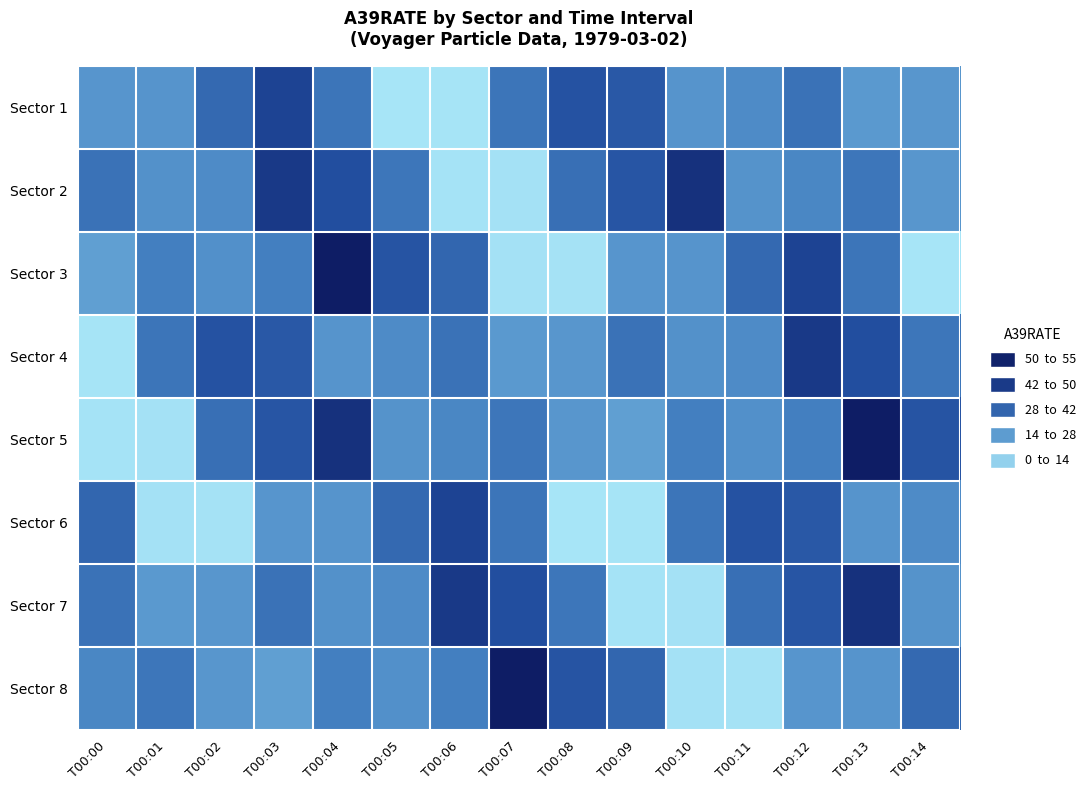

Reading left to right, extract all data points from this chart.

Sector 1: T00:00=22.5	T00:01=22.8	T00:02=33.9	T00:03=43.6	T00:04=30.6	T00:05=1.7	T00:06=1.7	T00:07=30.8	T00:08=39.6	T00:09=38.1	T00:10=22.7	T00:11=25.0	T00:12=31.5	T00:13=21.5	T00:14=22.2
Sector 2: T00:00=31.5	T00:01=23.5	T00:02=25.0	T00:03=46.3	T00:04=40.7	T00:05=30.5	T00:06=1.9	T00:07=2.5	T00:08=32.2	T00:09=38.8	T00:10=48.5	T00:11=23.2	T00:12=26.2	T00:13=30.4	T00:14=22.3
Sector 3: T00:00=20.0	T00:01=28.0	T00:02=23.7	T00:03=28.1	T00:04=53.9	T00:05=39.2	T00:06=34.5	T00:07=2.5	T00:08=2.2	T00:09=22.5	T00:10=22.8	T00:11=33.9	T00:12=43.6	T00:13=30.6	T00:14=1.7
Sector 4: T00:00=1.7	T00:01=30.8	T00:02=39.6	T00:03=38.1	T00:04=22.7	T00:05=25.0	T00:06=31.5	T00:07=21.5	T00:08=22.2	T00:09=31.5	T00:10=23.5	T00:11=25.0	T00:12=46.3	T00:13=40.7	T00:14=30.5
Sector 5: T00:00=1.9	T00:01=2.5	T00:02=32.2	T00:03=38.8	T00:04=48.5	T00:05=23.2	T00:06=26.2	T00:07=30.4	T00:08=22.3	T00:09=20.0	T00:10=28.0	T00:11=23.7	T00:12=28.1	T00:13=53.9	T00:14=39.2
Sector 6: T00:00=34.5	T00:01=2.5	T00:02=2.2	T00:03=22.5	T00:04=22.8	T00:05=33.9	T00:06=43.6	T00:07=30.6	T00:08=1.7	T00:09=1.7	T00:10=30.8	T00:11=39.6	T00:12=38.1	T00:13=22.7	T00:14=25.0
Sector 7: T00:00=31.5	T00:01=21.5	T00:02=22.2	T00:03=31.5	T00:04=23.5	T00:05=25.0	T00:06=46.3	T00:07=40.7	T00:08=30.5	T00:09=1.9	T00:10=2.5	T00:11=32.2	T00:12=38.8	T00:13=48.5	T00:14=23.2
Sector 8: T00:00=26.2	T00:01=30.4	T00:02=22.3	T00:03=20.0	T00:04=28.0	T00:05=23.7	T00:06=28.1	T00:07=53.9	T00:08=39.2	T00:09=34.5	T00:10=2.5	T00:11=2.2	T00:12=22.5	T00:13=22.8	T00:14=33.9